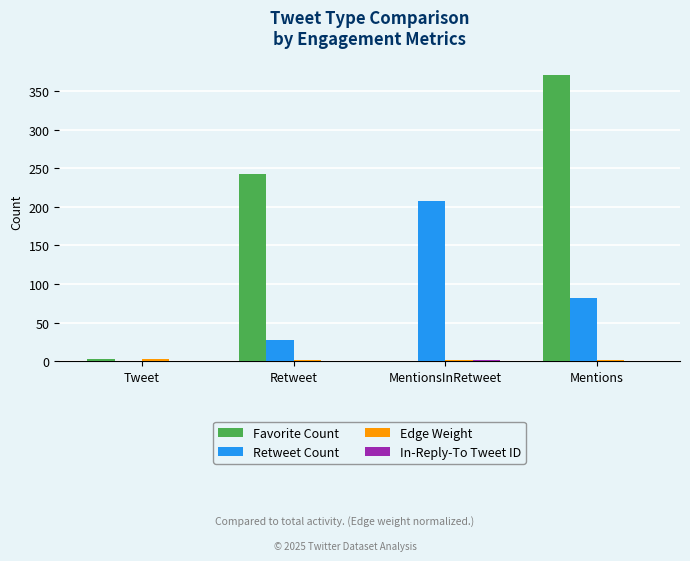

What is the sum of all Favorite Count values?

616